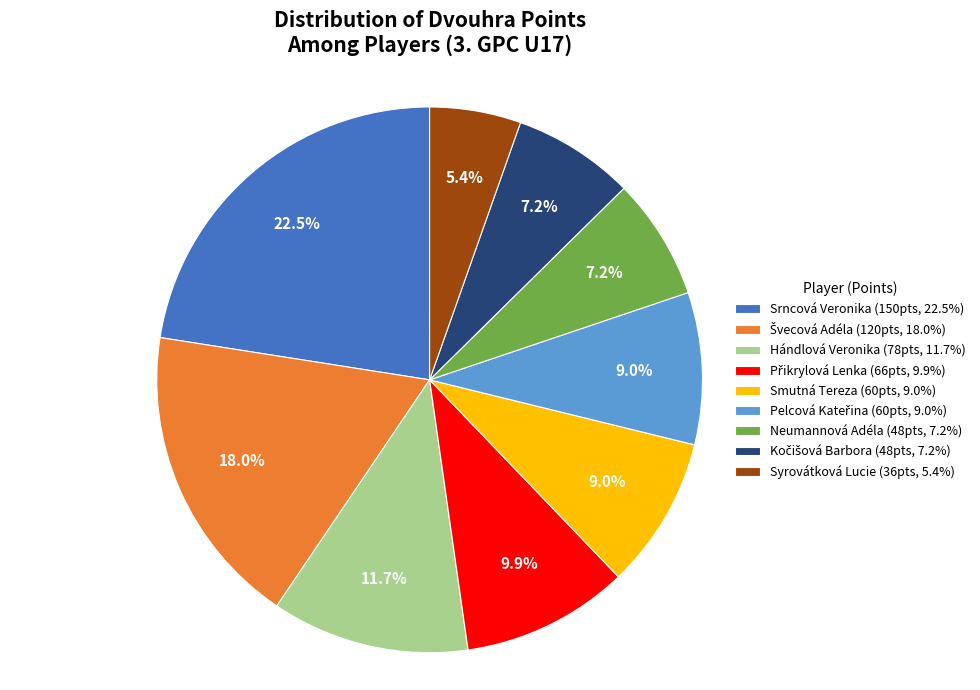

Count the number of slices in the pie.

9